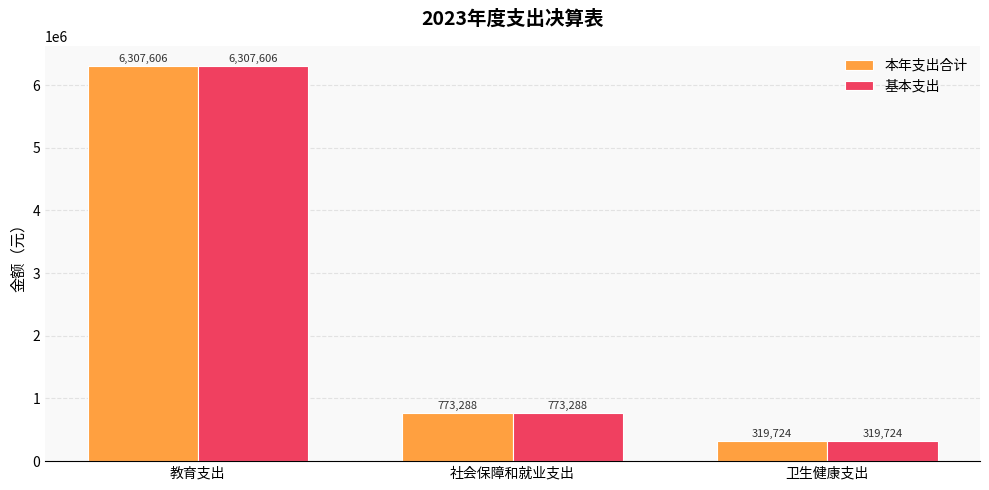

What is the value of the 基本支出 bar at the 3rd from the left?

319724.4